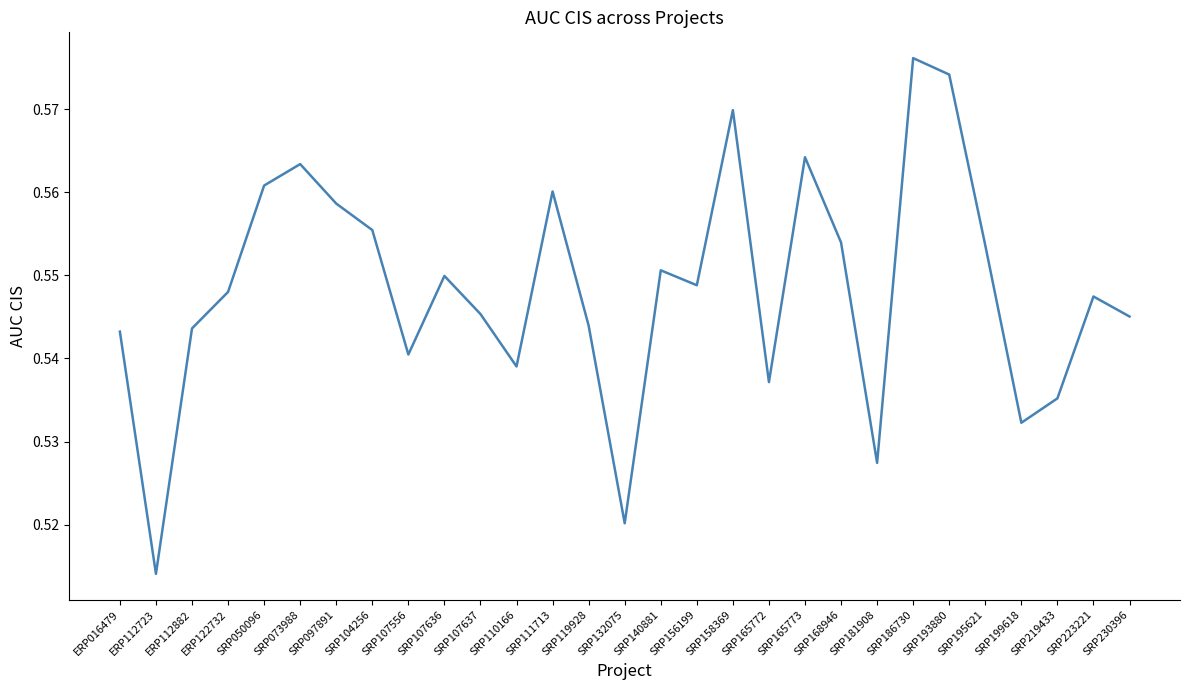

Which category has the lowest value across all series?

ERP112723